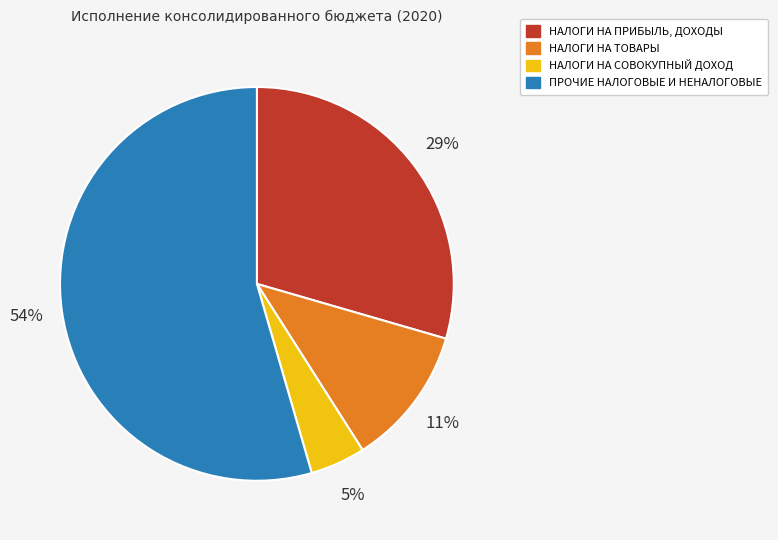

Is the sum of ПРОЧИЕ НАЛОГОВЫЕ И НЕНАЛОГОВЫЕ and НАЛОГИ НА ТОВАРЫ greater than half?

Yes